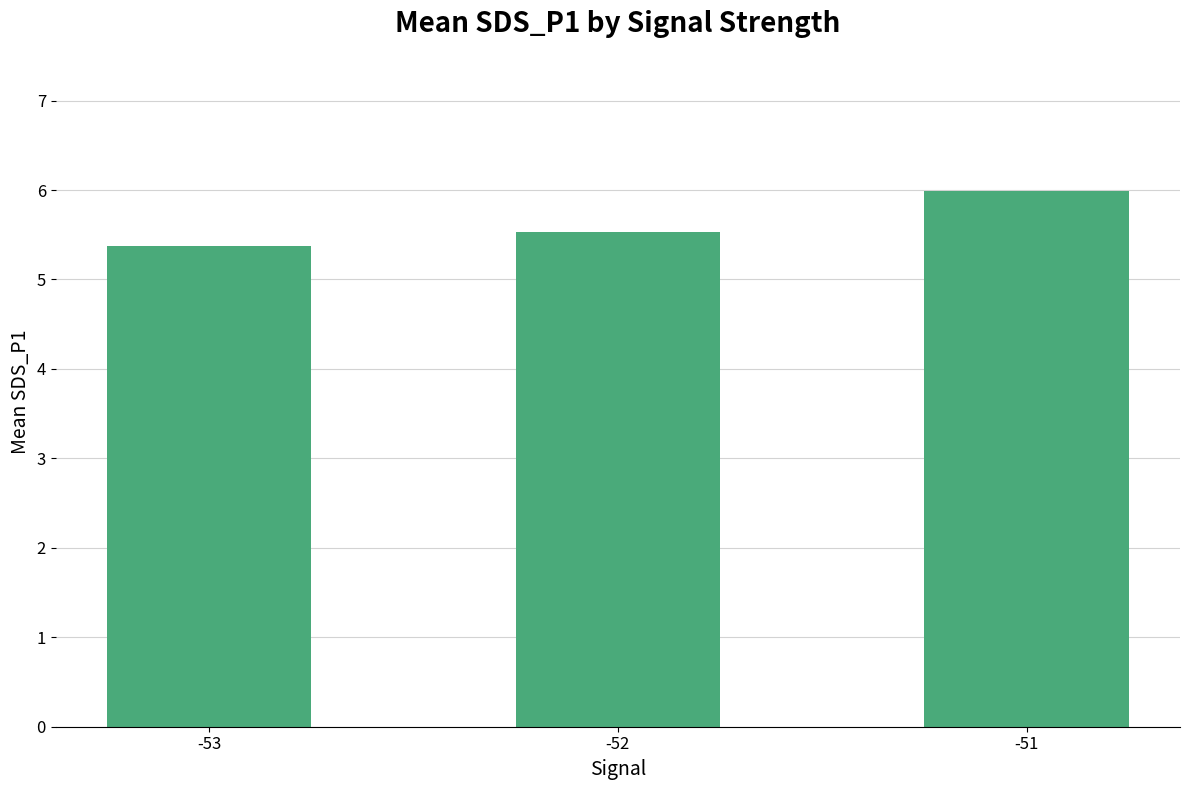

What is the difference between the values at -53 and -51?

0.6